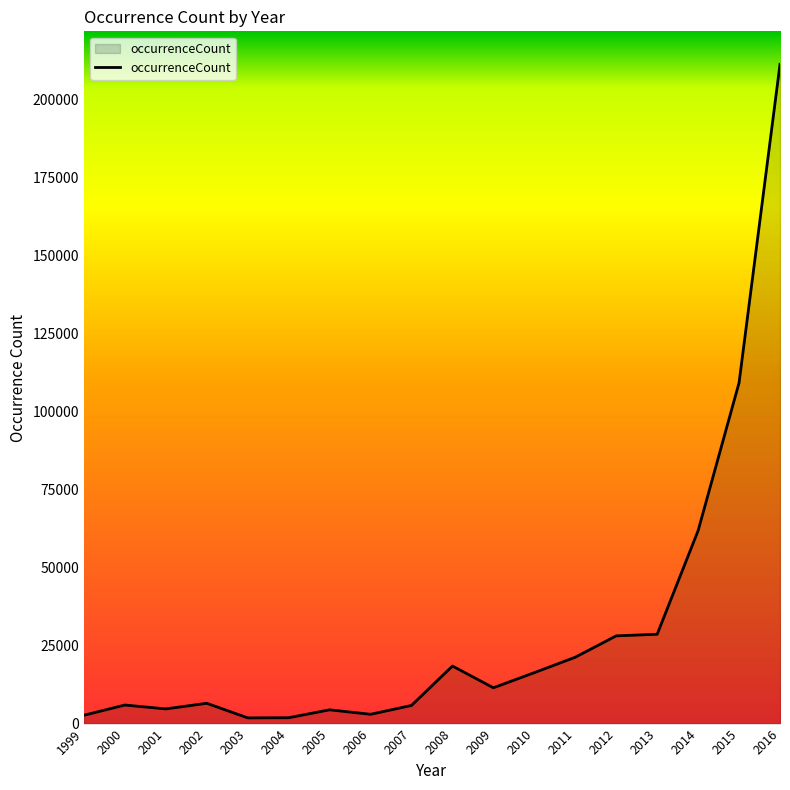

The value at 2009 is 11469. True or false?

True